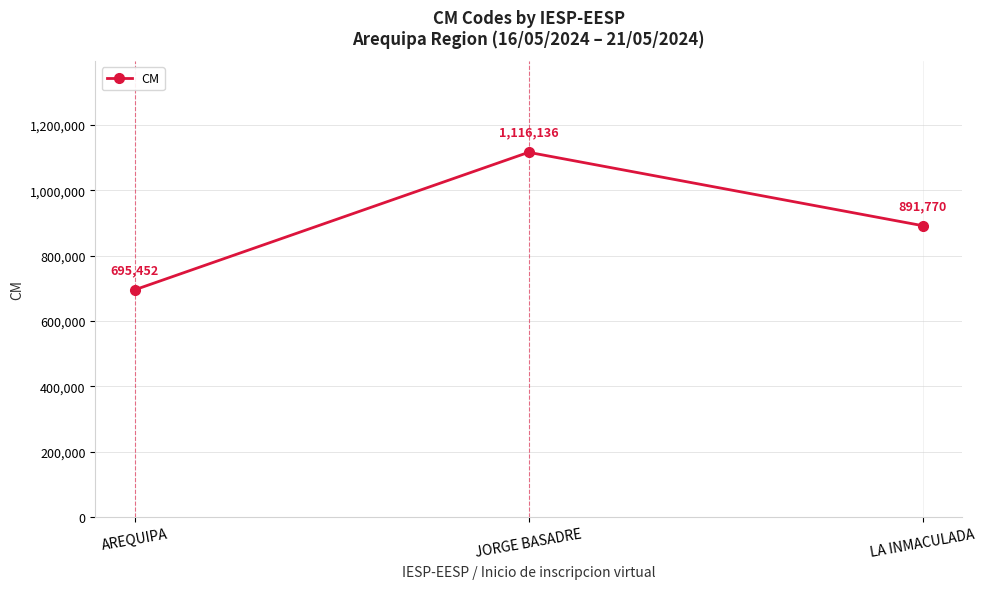

How many categories are shown in the chart?

3